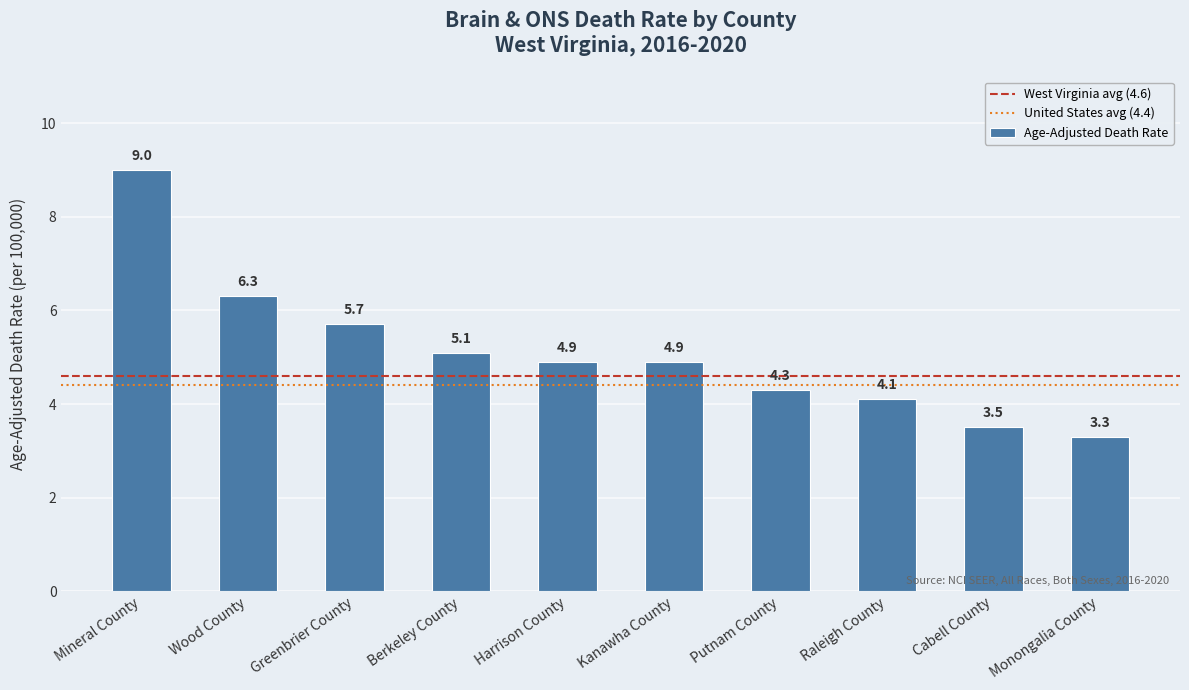

What is the ratio of the value at Mineral County to the value at Greenbrier County?

1.6